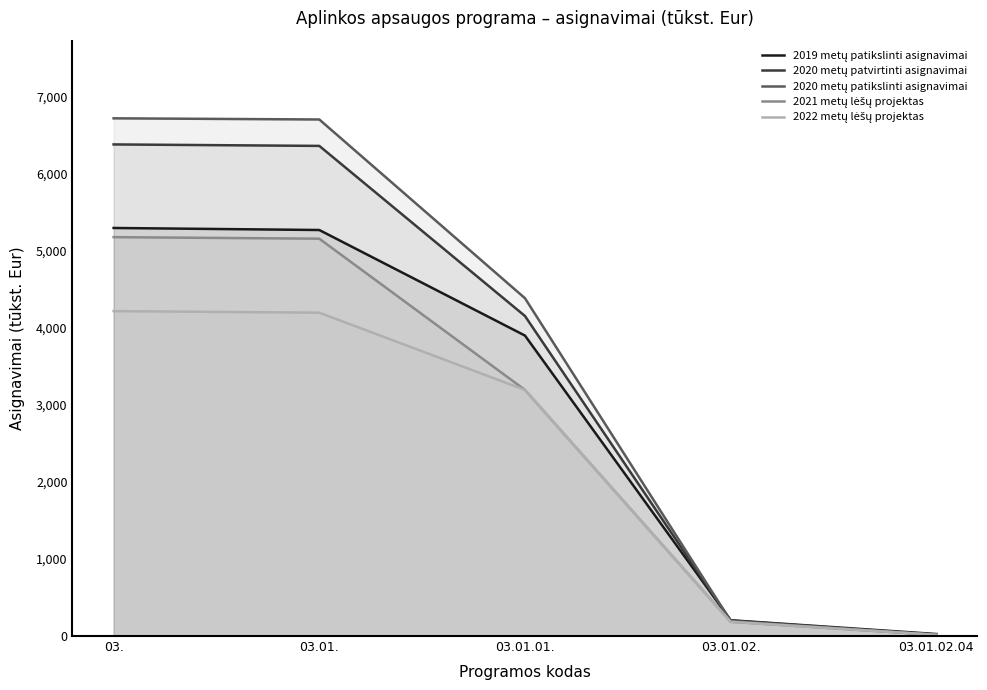

What are all the series names shown in the legend?

2019 metų patikslinti asignavimai, 2020 metų patvirtinti asignavimai, 2020 metų patikslinti asignavimai, 2021 metų lėšų projektas, 2022 metų lėšų projektas